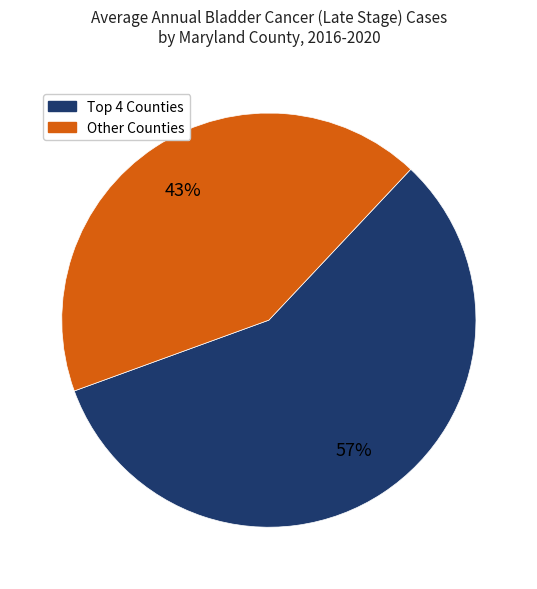

To the nearest percent, what is the average slice percentage?

50%